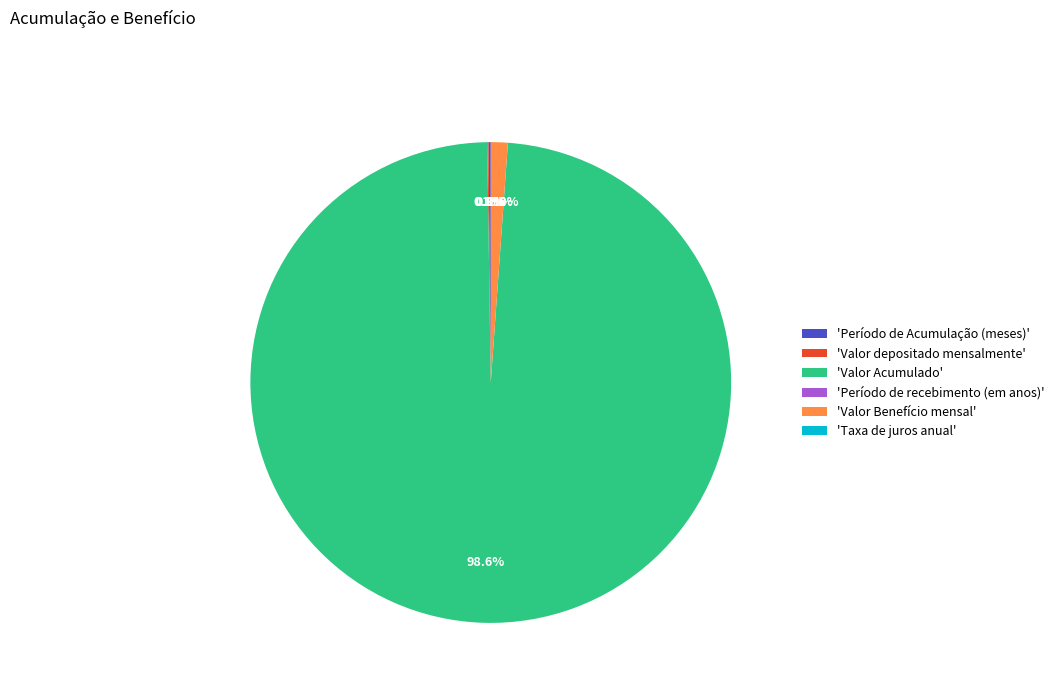

Which slice is the largest?

'Valor Acumulado'